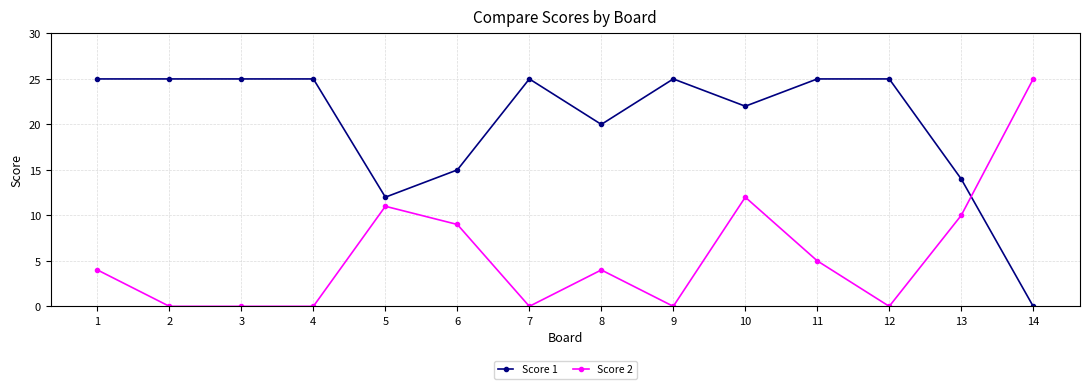

Reading left to right, what are all the values shown in this chart?

Score 1: 1=25	2=25	3=25	4=25	5=12	6=15	7=25	8=20	9=25	10=22	11=25	12=25	13=14	14=0
Score 2: 1=4	2=0	3=0	4=0	5=11	6=9	7=0	8=4	9=0	10=12	11=5	12=0	13=10	14=25